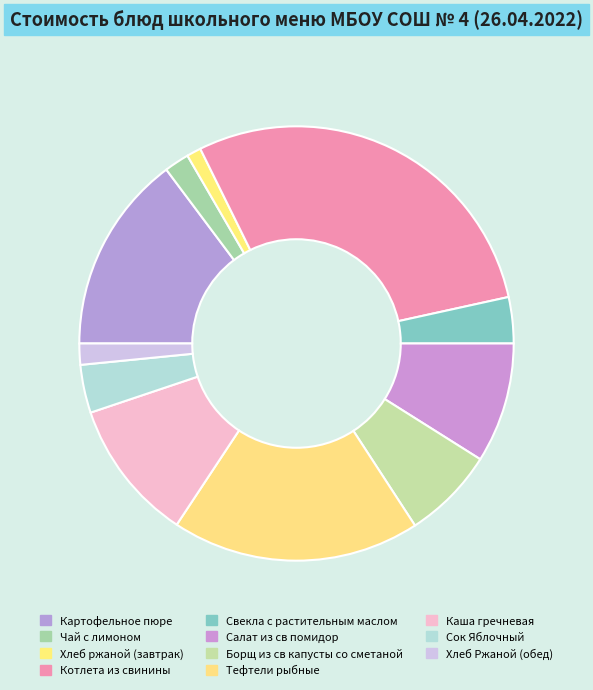

What is the largest slice in the pie chart?

Котлета из свинины